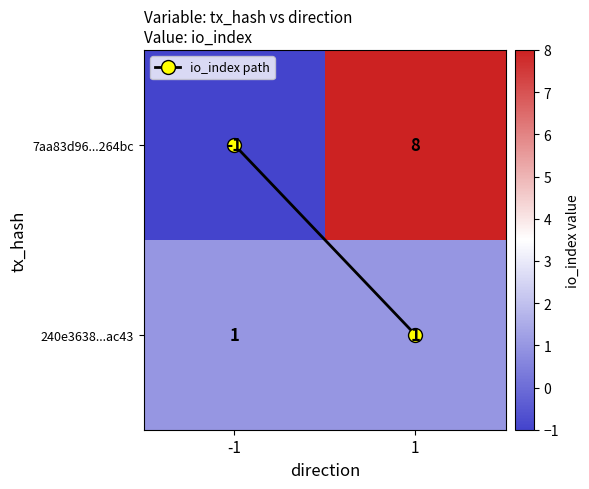

Is it true that 7aa83d96...264bc equals 0 at -1?

False